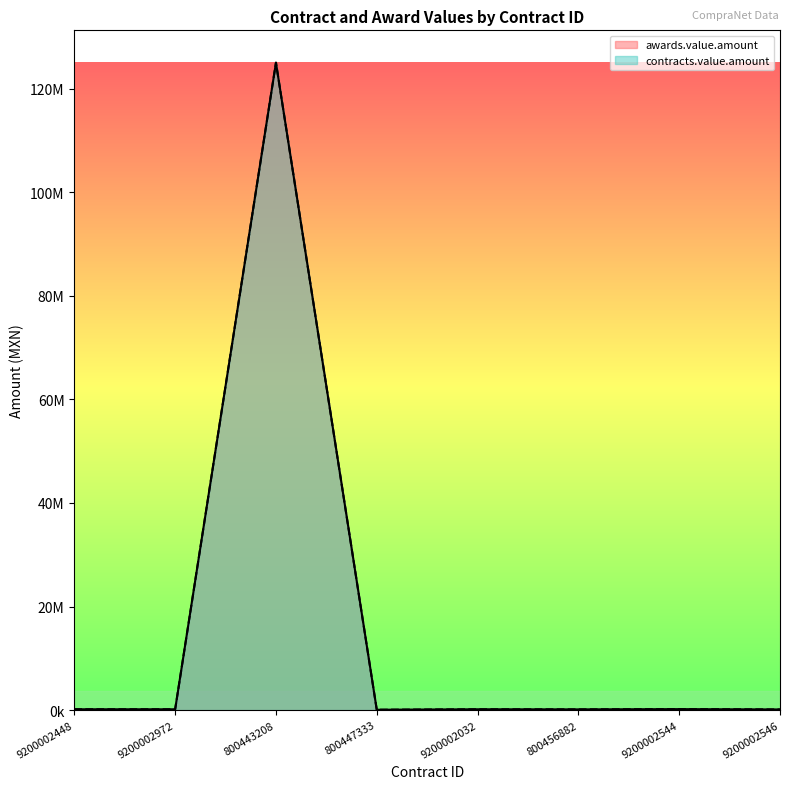

List the labels in order of contracts.value.amount value, smallest first.

800447333, 9200002546, 800456882, 9200002972, 9200002448, 9200002032, 9200002544, 800443208